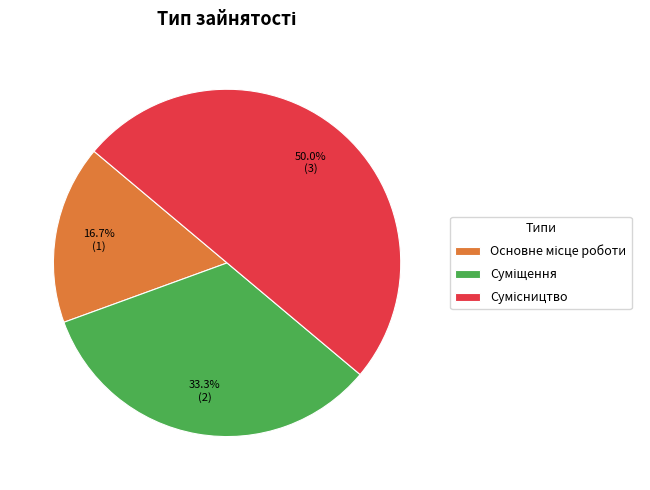

Count the number of slices in the pie.

3